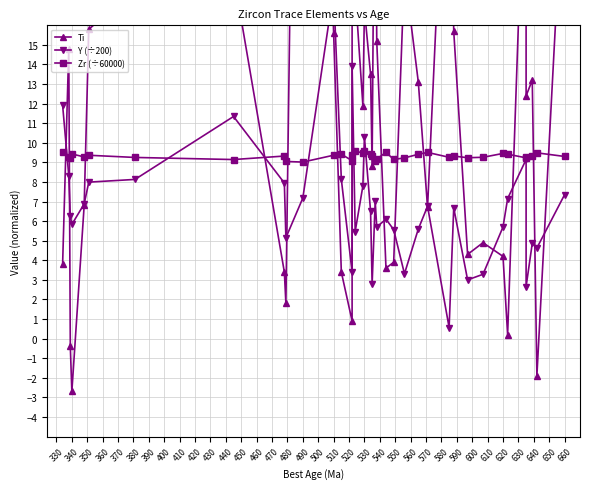

True or false: Y (÷200) has more than 2 interior local peaks.

True